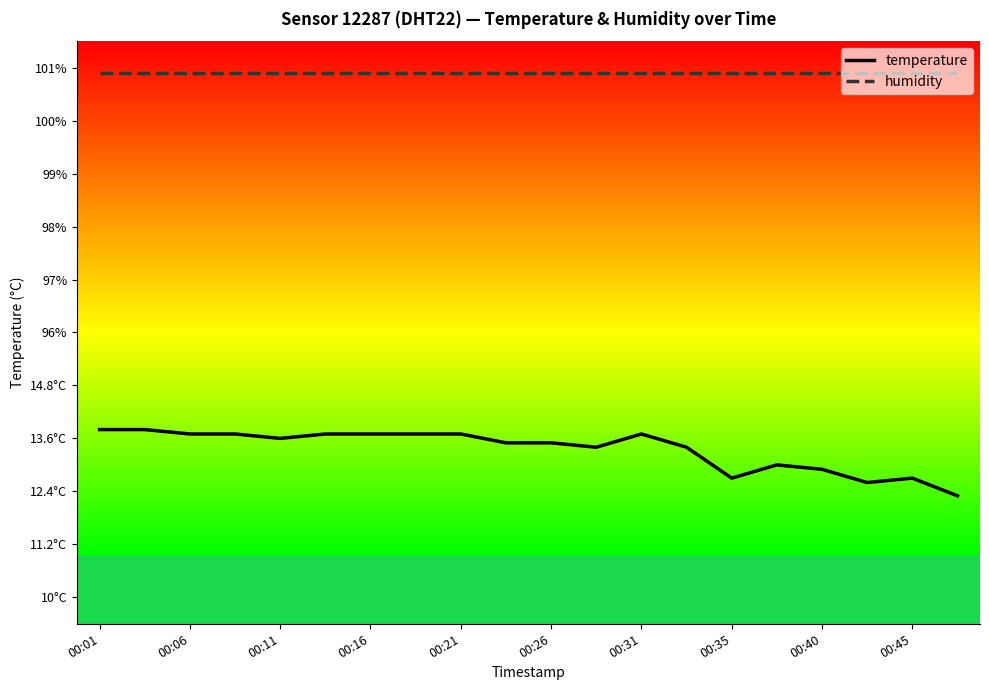

True or false: humidity and temperature cross at least once.

False